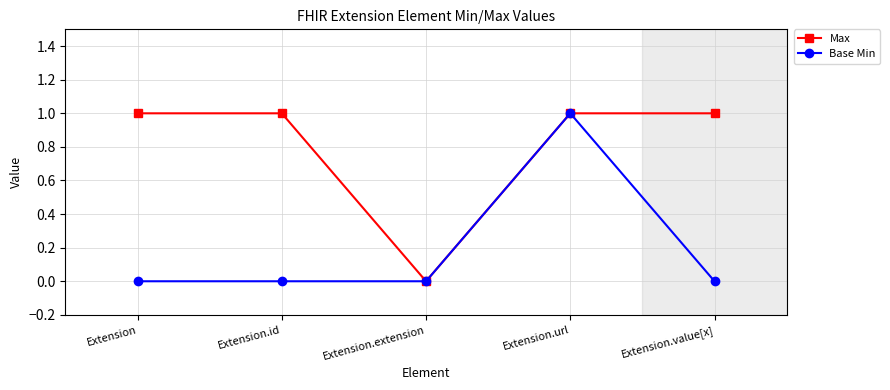

In Base Min, how many points are higher than both neighbors (excluding endpoints)?

1